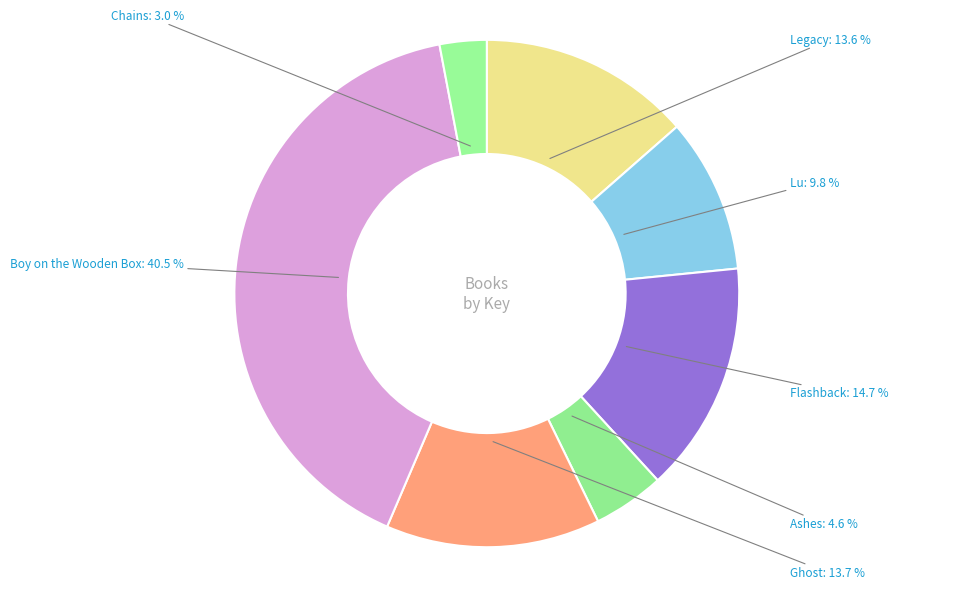

Between Boy on the Wooden Box and Ashes, which is larger?

Boy on the Wooden Box